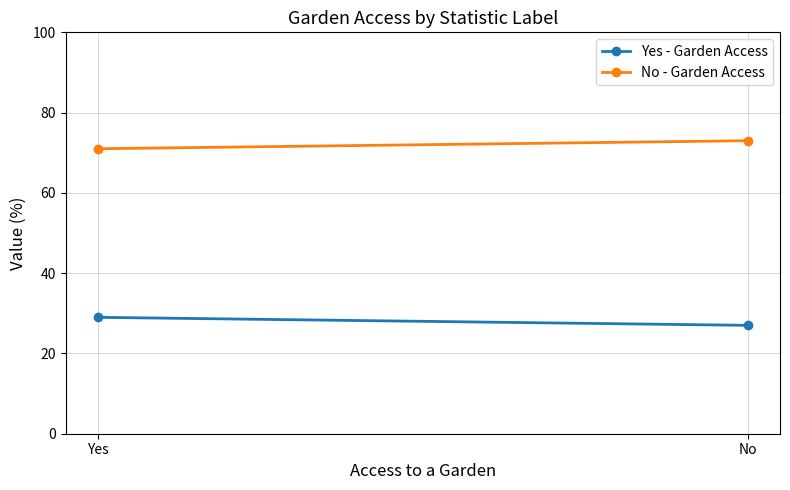

What is the sum of the Yes - Garden Access values at Yes and No?

56